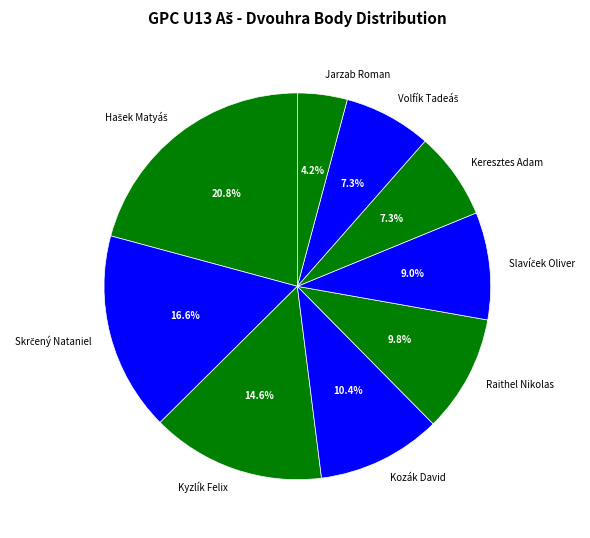

Does any single category account for the majority?

No